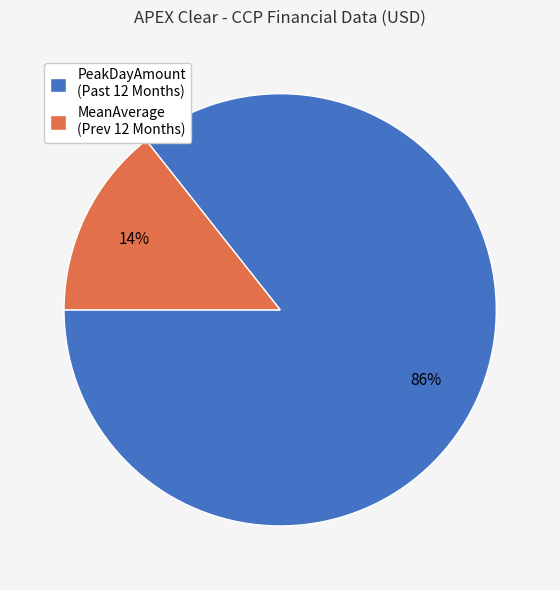

Do MeanAverage (Prev 12 Months) and PeakDayAmount (Past 12 Months) together represent more than half of the pie?

Yes